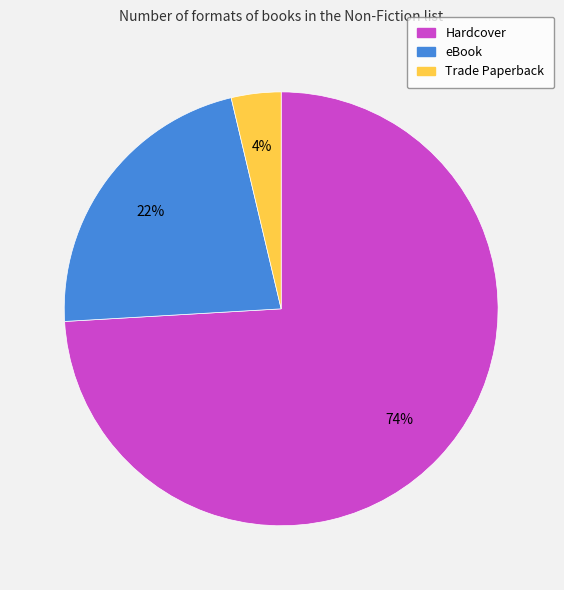

The Trade Paperback slice represents 4% of the pie. True or false?

True